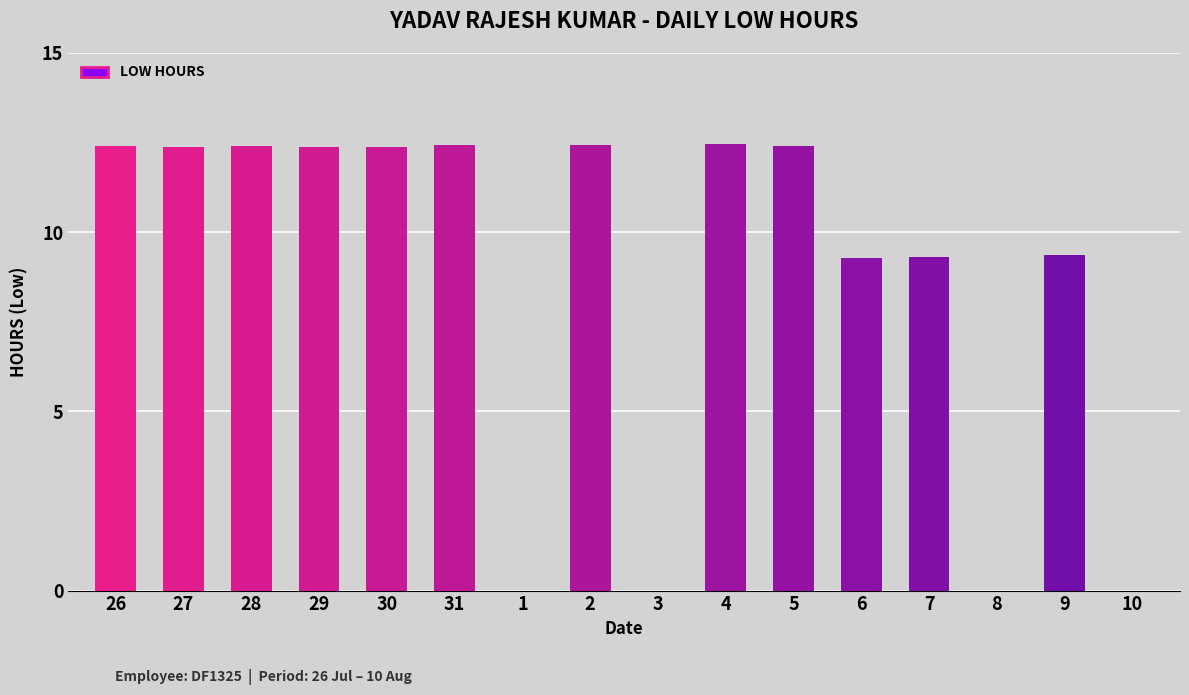

What is the maximum value shown in the chart?

12.5